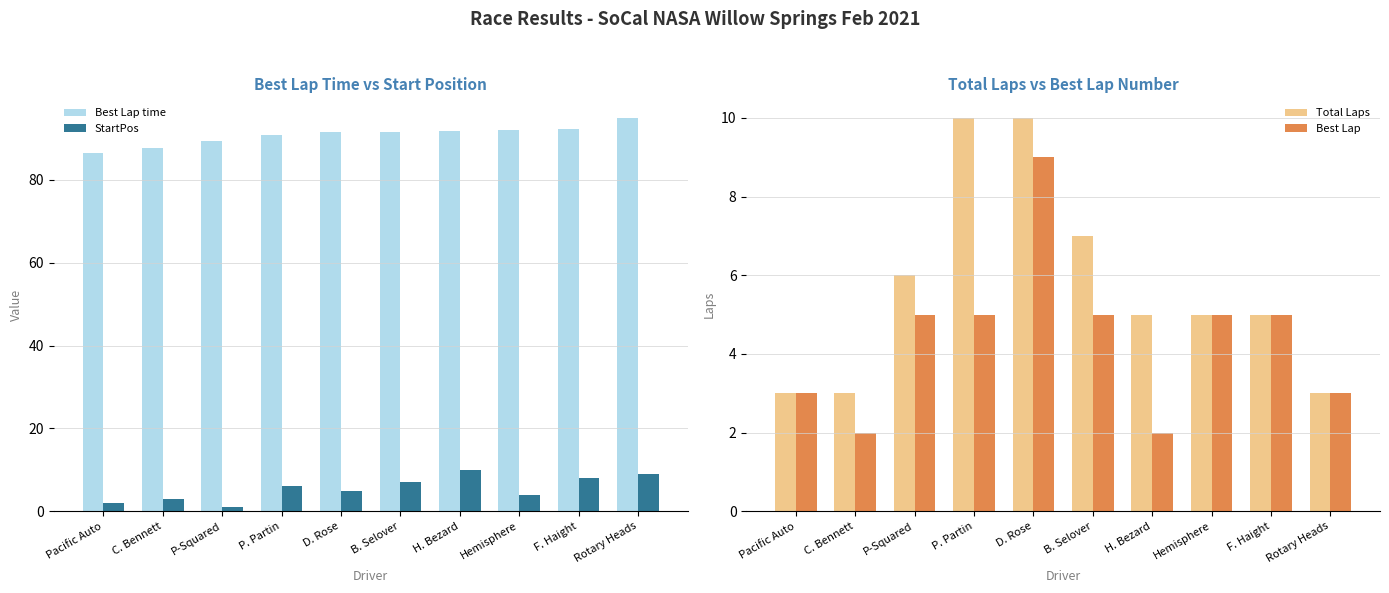

What position from the left is Hemisphere?

8